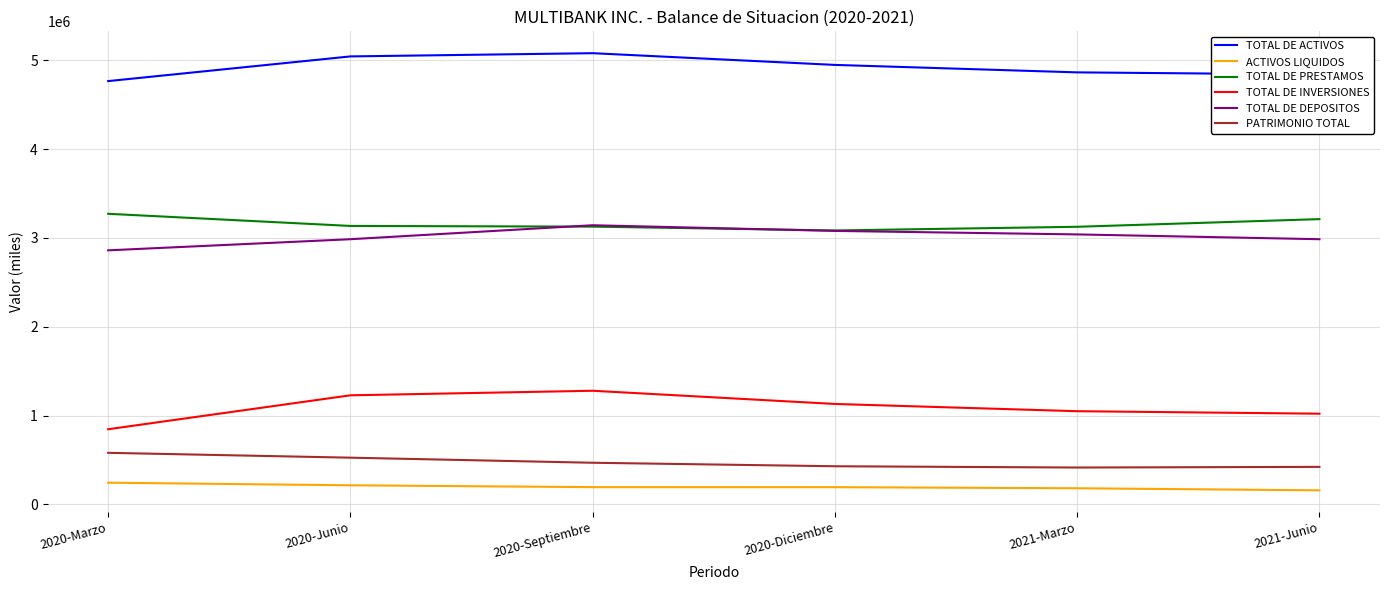

Which series has the largest total across all categories?

TOTAL DE ACTIVOS